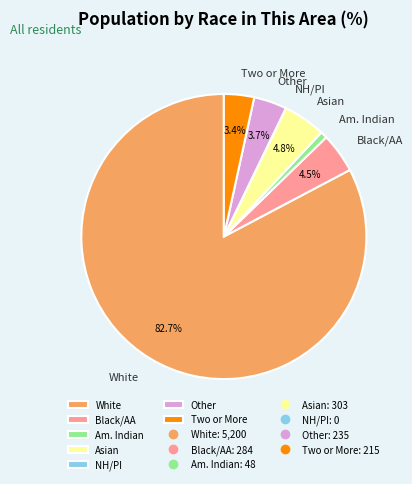

What is the largest slice in the pie chart?

White